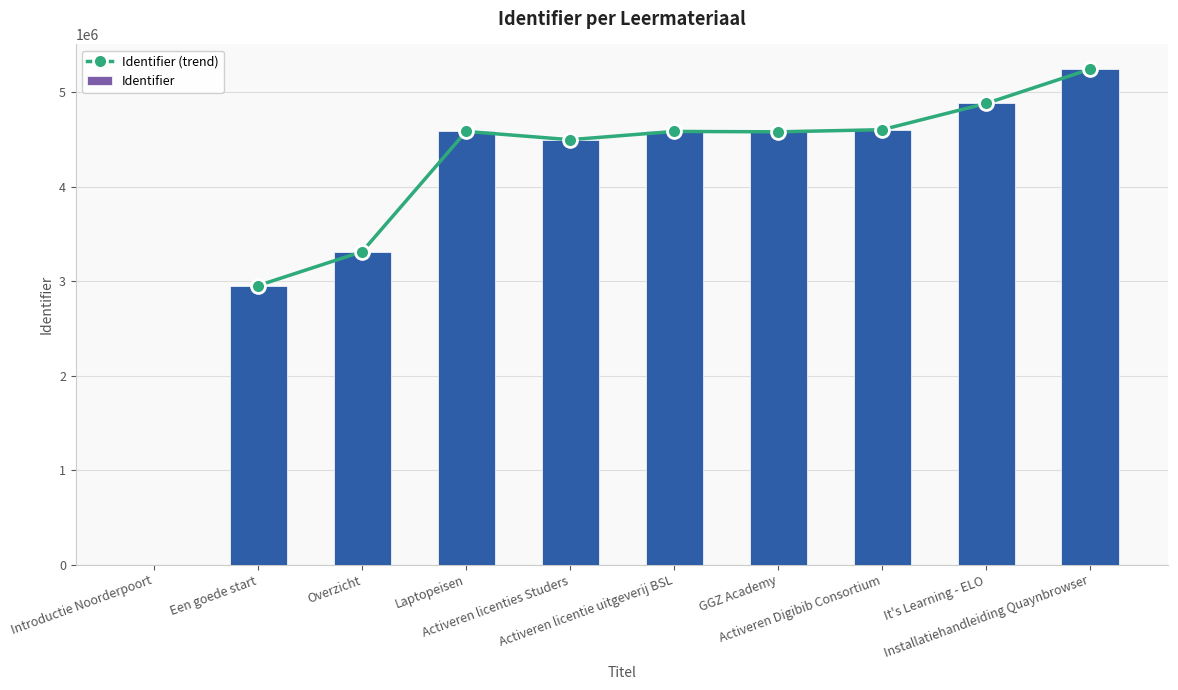

What is the difference between the maximum and second lowest values?

2290593